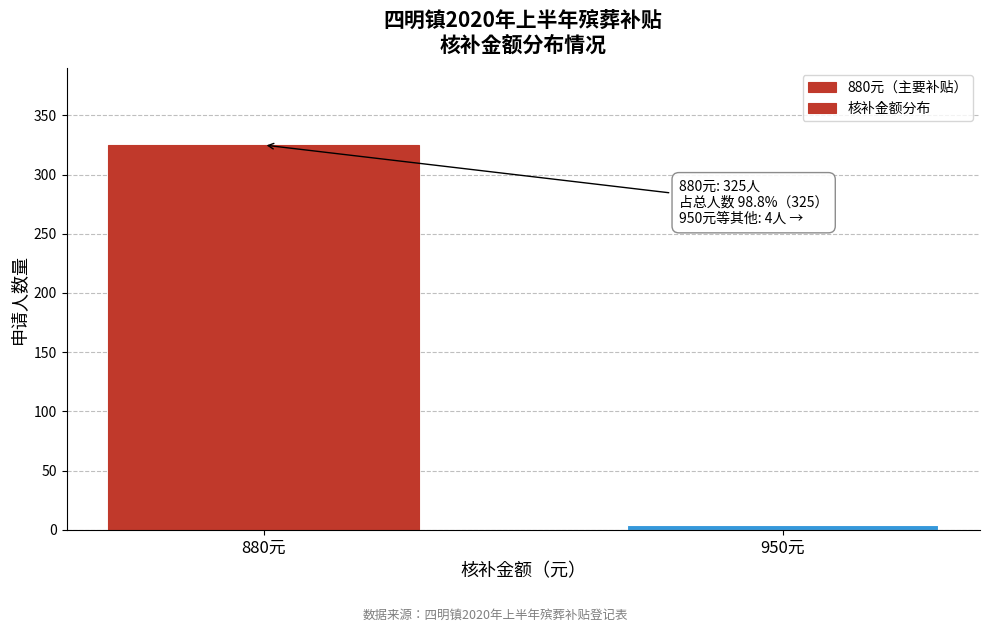

Reading left to right, extract all data points from this chart.

880元=325	950元=4